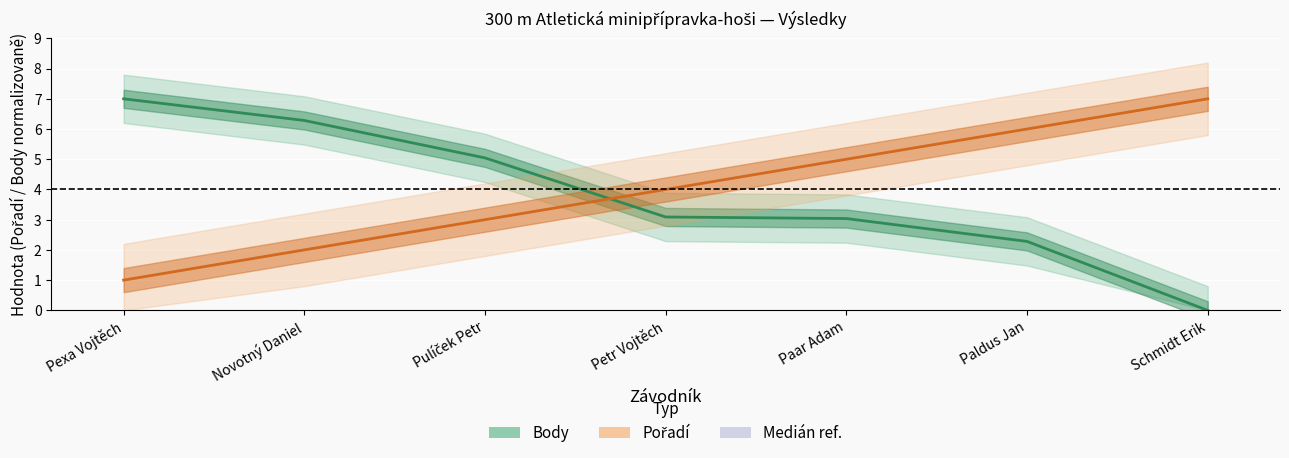

What is the difference between the maximum and minimum values in the Pořadí series?

6.0